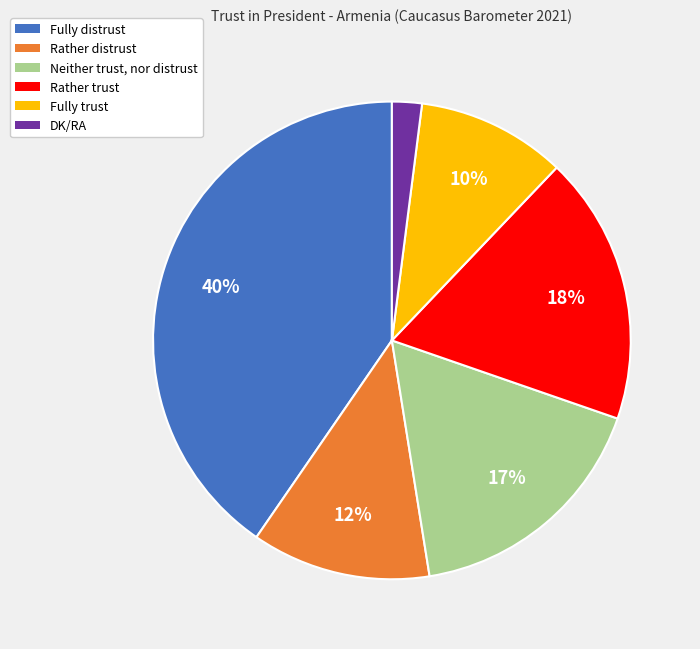

To the nearest percent, what portion does Neither trust, nor distrust represent?

17%